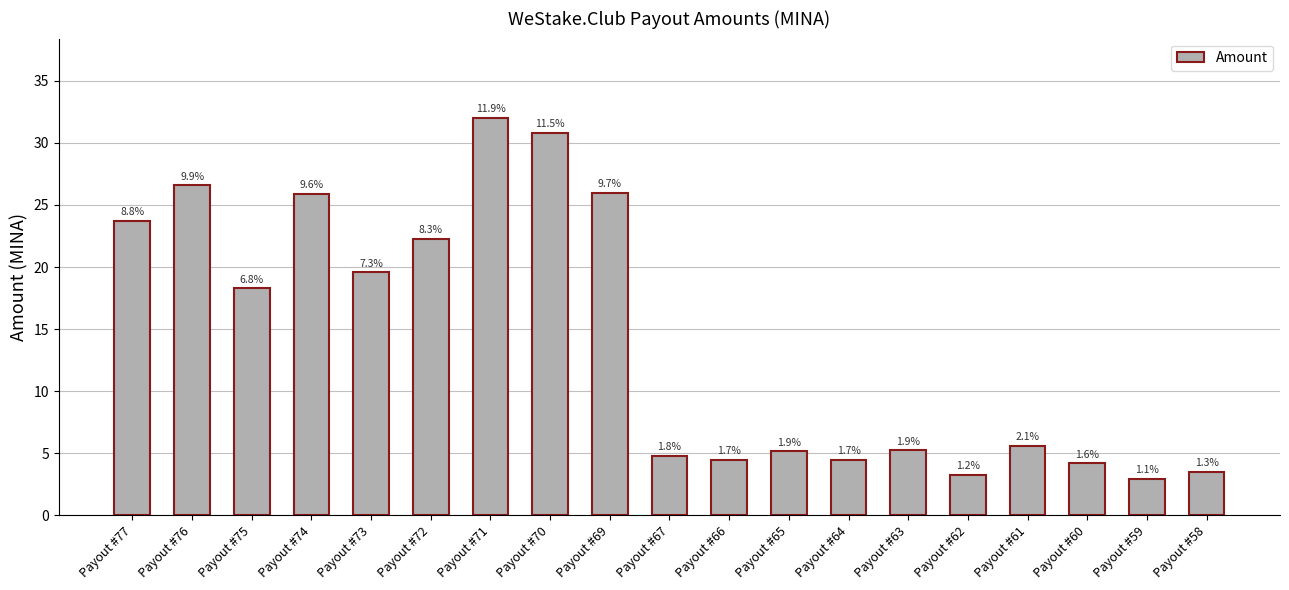

Reading left to right, transcribe all the data shown in this chart.

23.7	26.6	18.3	25.9	19.6	22.3	32.0	30.8	26.0	4.8	4.4	5.2	4.5	5.2	3.2	5.6	4.2	2.9	3.5